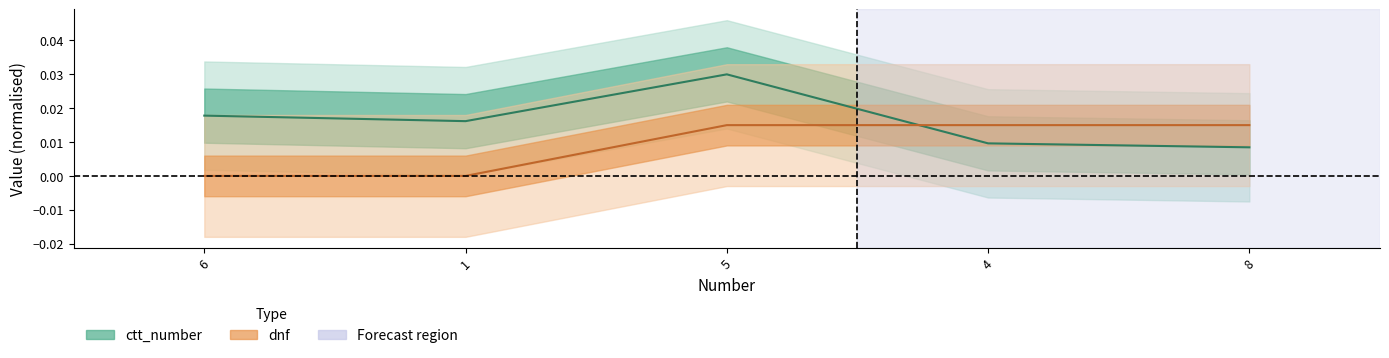

What are all the series names shown in the legend?

ctt_number, dnf